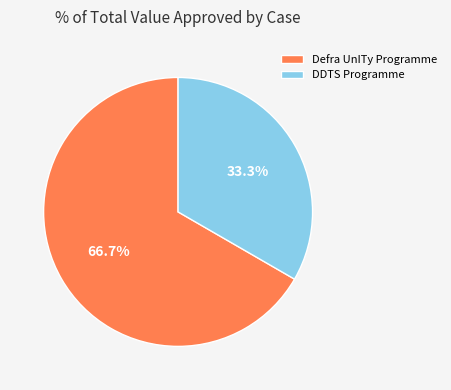

What percentage do DDTS Programme and Defra UnITy Programme together represent?

100.0%